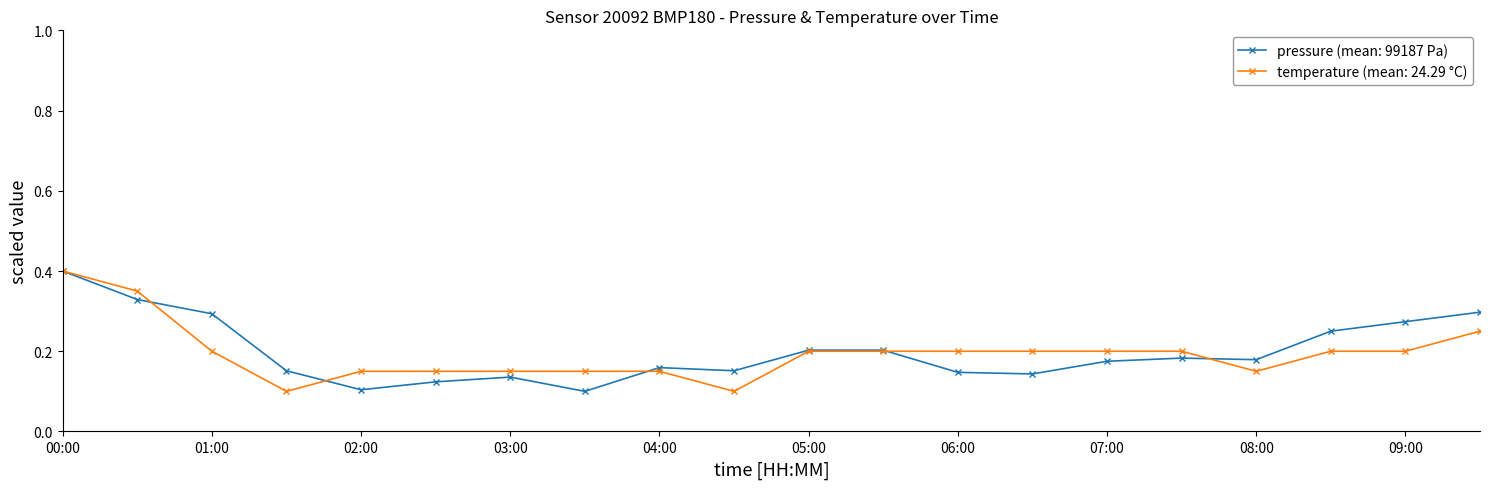

True or false: pressure (mean: 99187 Pa) has more than 0 interior local peaks.

True